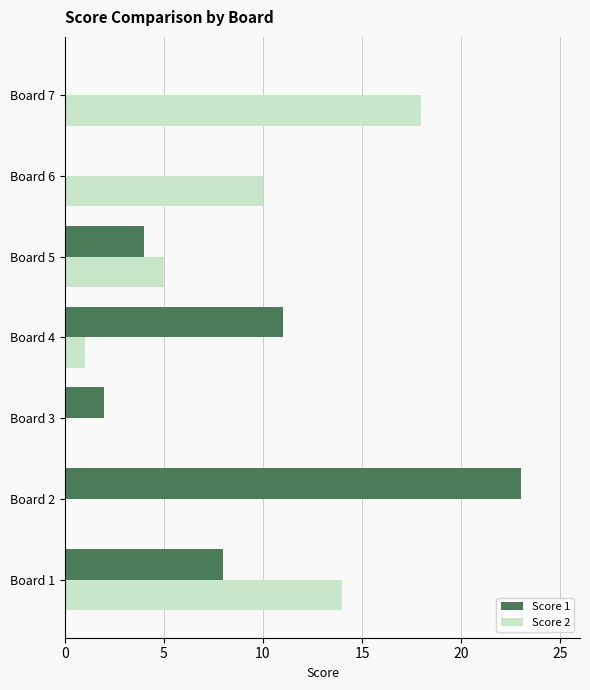

At which category does the chart reach its peak across all series?

Board 2